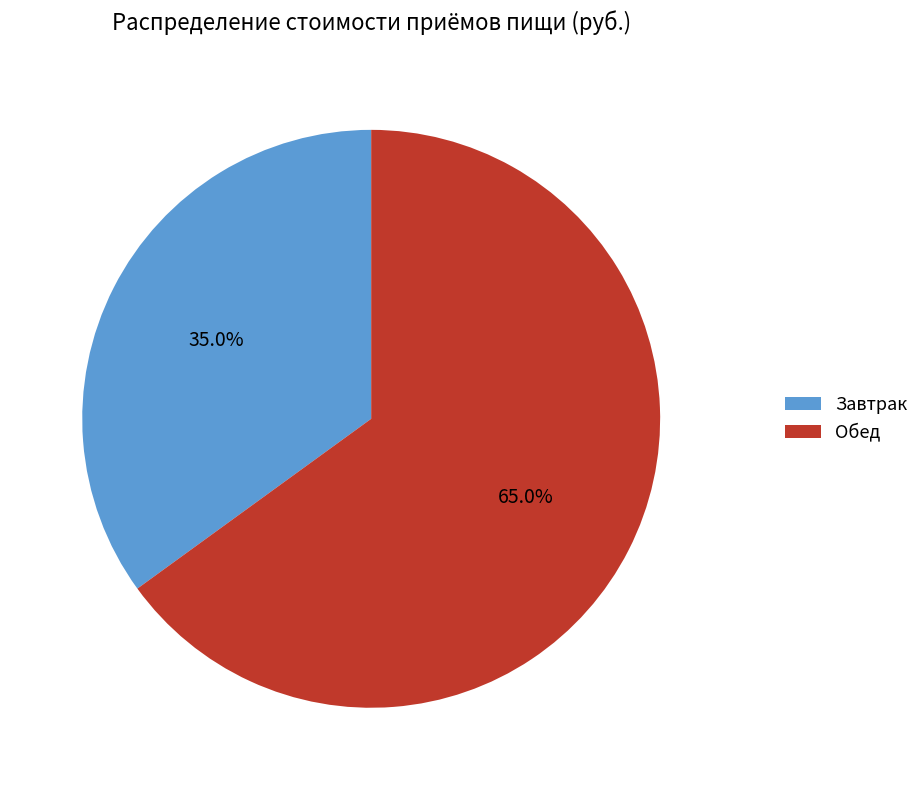

The Обед slice represents 65% of the pie. True or false?

True